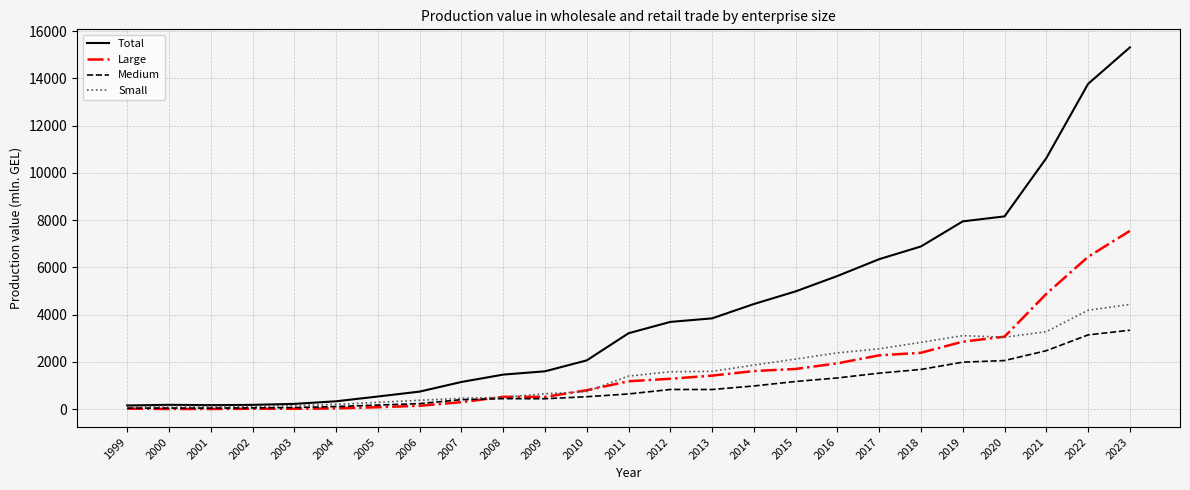

At which category does the chart reach its peak across all series?

2023